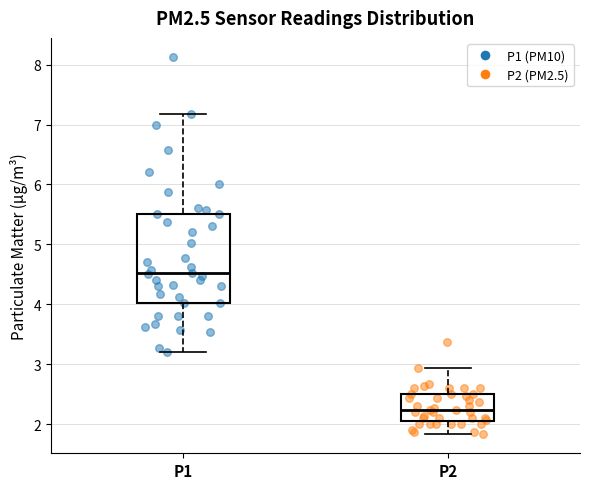

Comparing the boxes themselves (not the whiskers), which one is the tallest?

P1